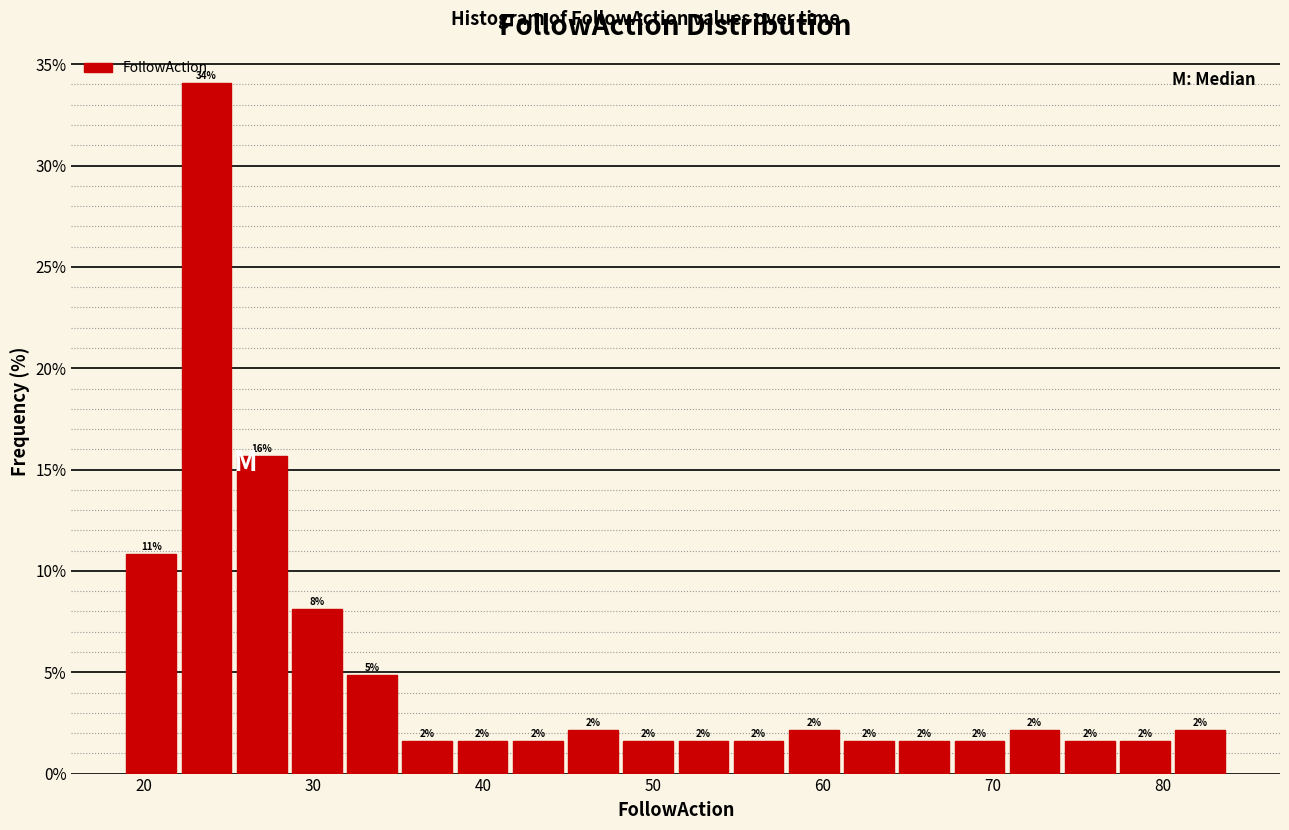

Around what value on the x-axis is the tallest bar? Give the approximate position of its centre, as read against the axis.

24